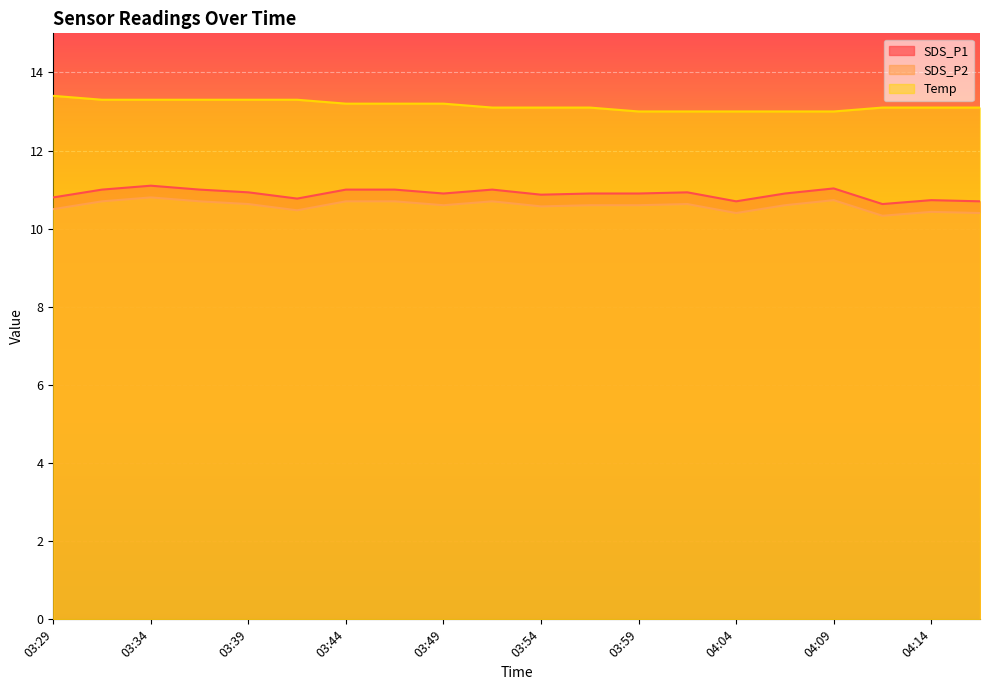

What is the smallest value displayed?

10.3